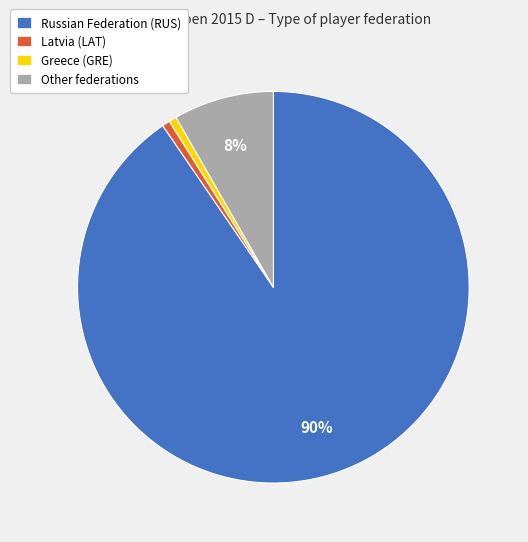

To the nearest percent, what percentage of the pie is Latvia (LAT)?

1%